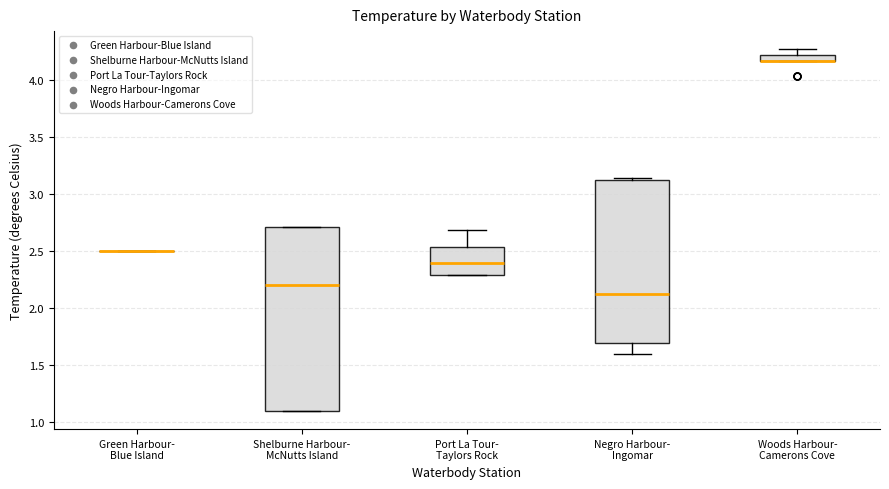

Where is the lower edge of the box for Shelburne Harbour- McNutts Island on the y-axis? The values are not printed on the chart, so give them approximately, as read against the axis.

1.10